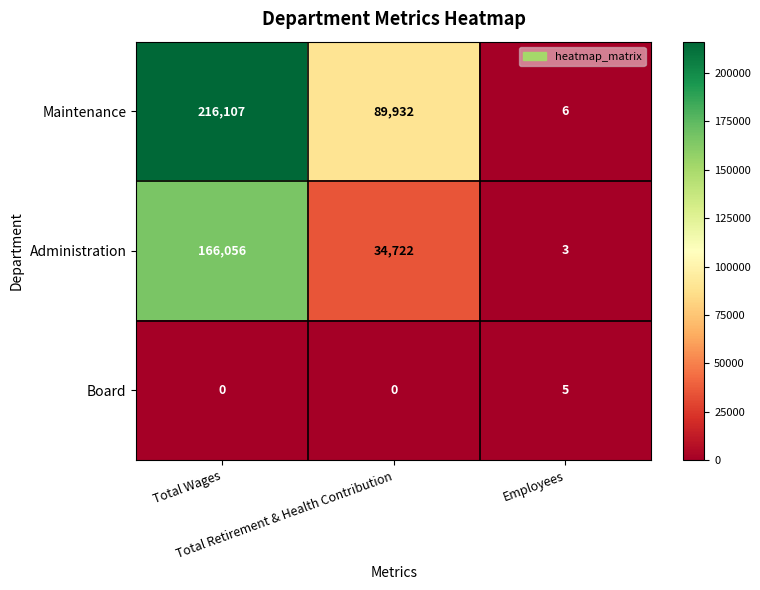

What is the difference between the second highest and minimum values in the Administration series?

34719